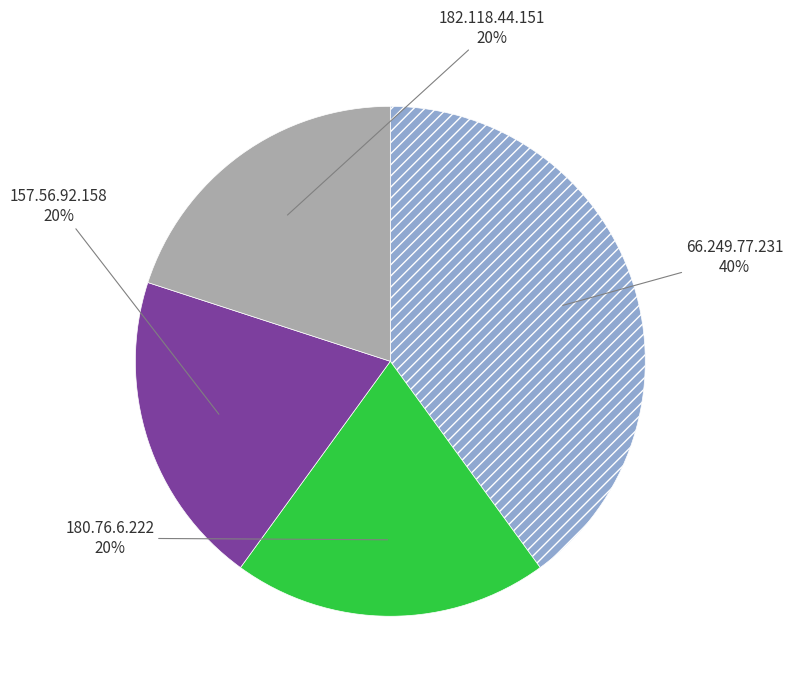

Is there a majority slice in this chart?

No